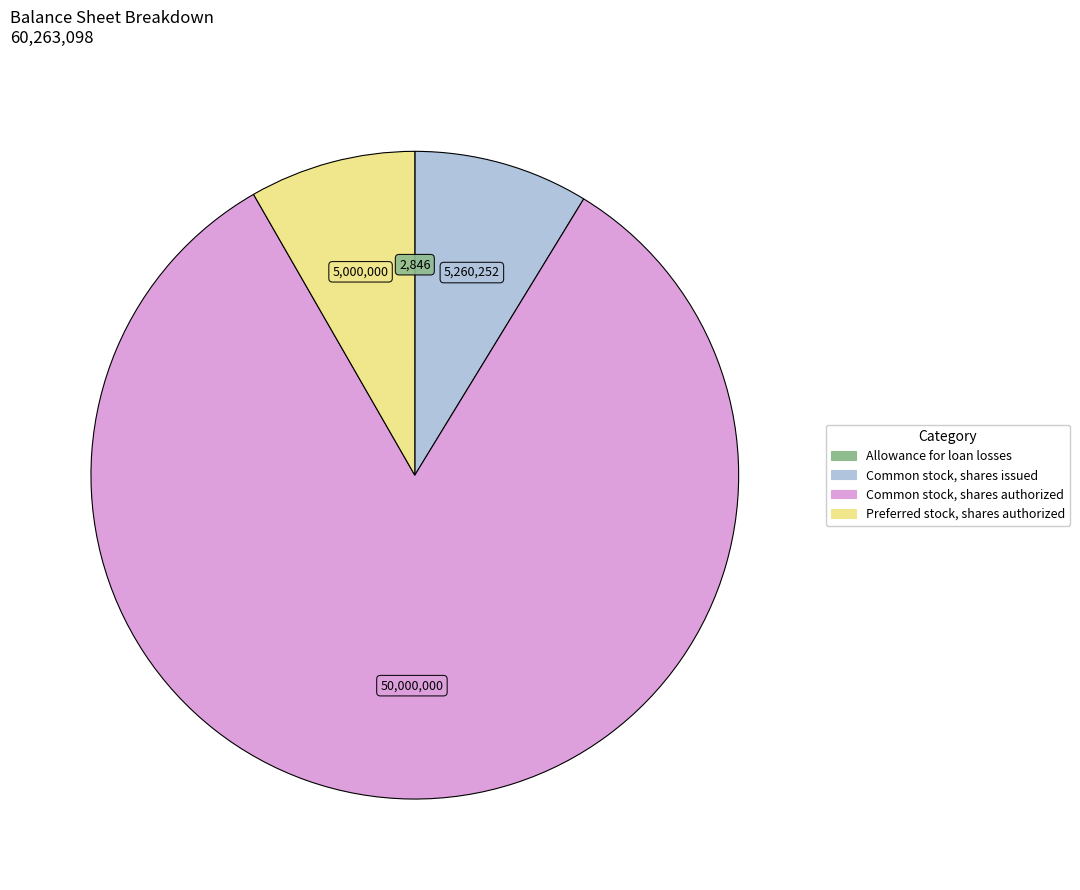

Which slice is the largest?

Common stock, shares authorized